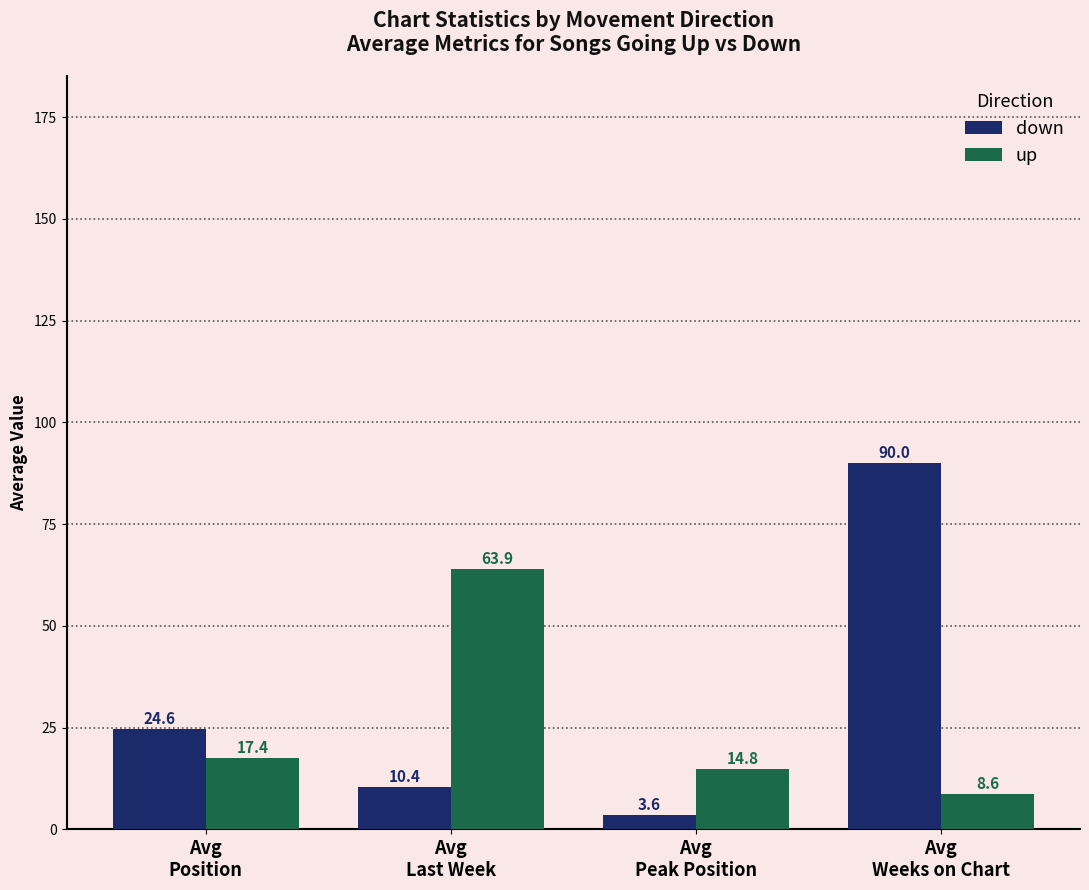

How many bars are there in each group?

2